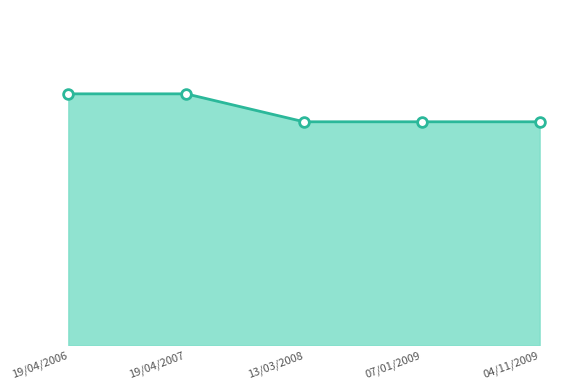

What is the difference between the maximum and second lowest values?

1